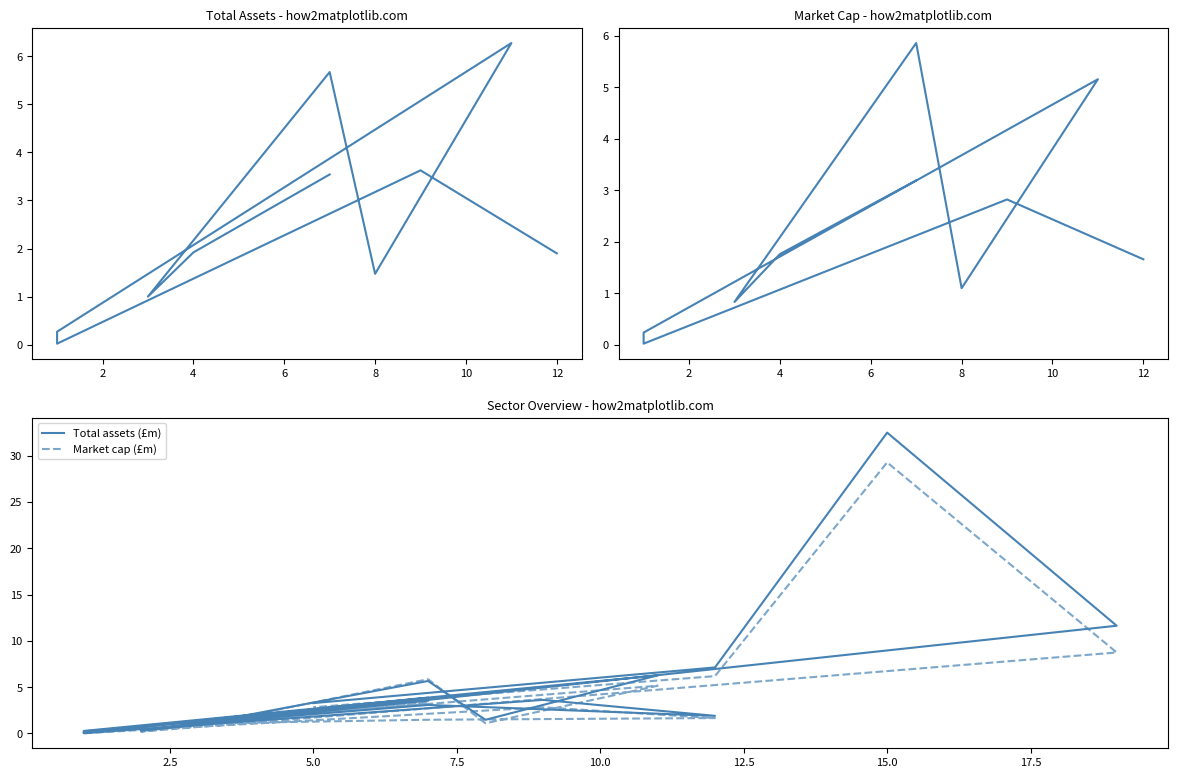

At which category does Total assets (£m) reach its first local valley?

4